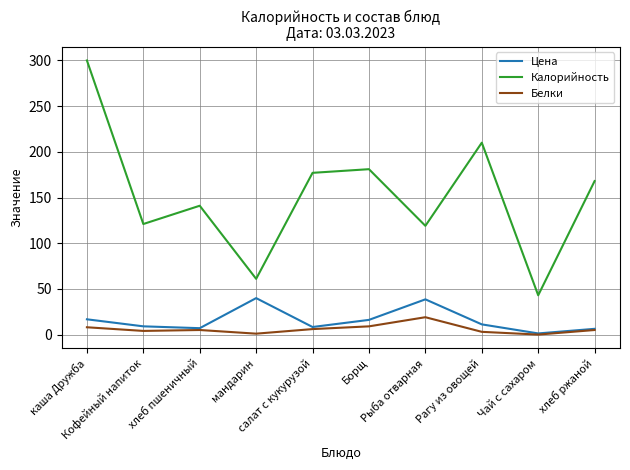

True or false: Калорийность and Белки intersect in this chart.

False